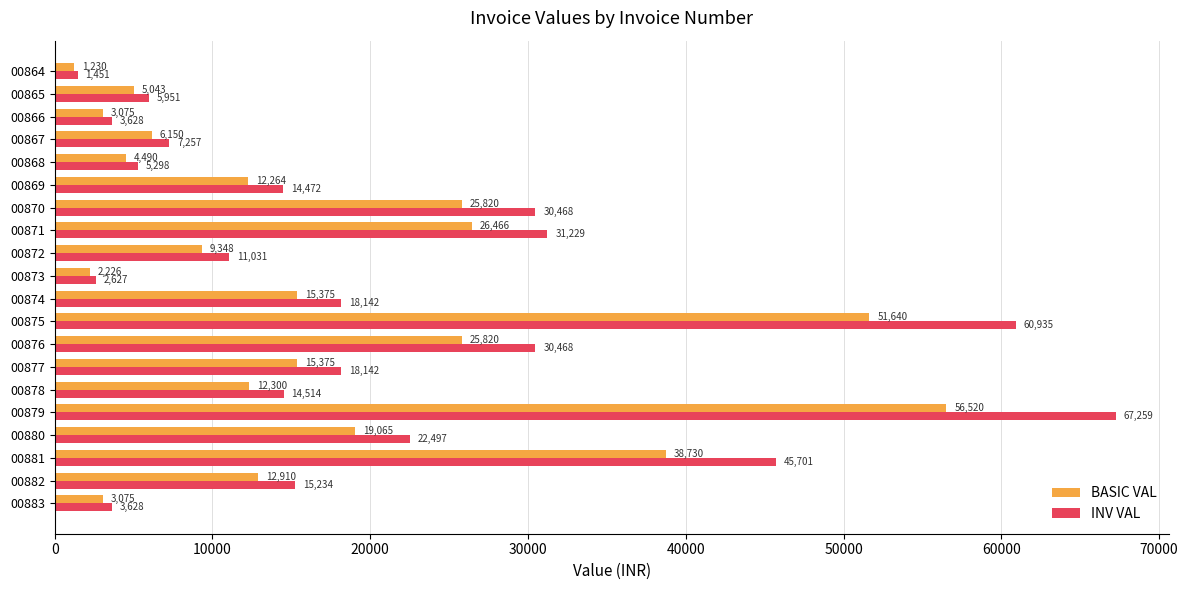

Where is INV VAL nearest to the value 34355?

00871